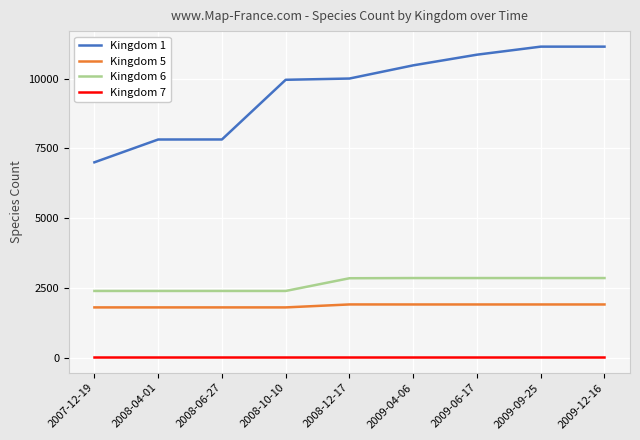

Rank the series at 2007-12-19 from lowest to highest value.

Kingdom 7, Kingdom 5, Kingdom 6, Kingdom 1